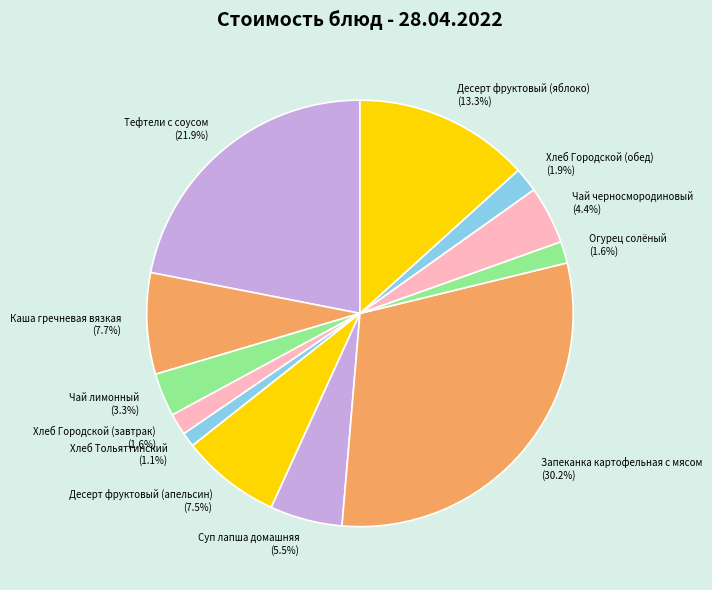

What percentage is the Каша гречневая вязкая slice, to the nearest percent?

8%